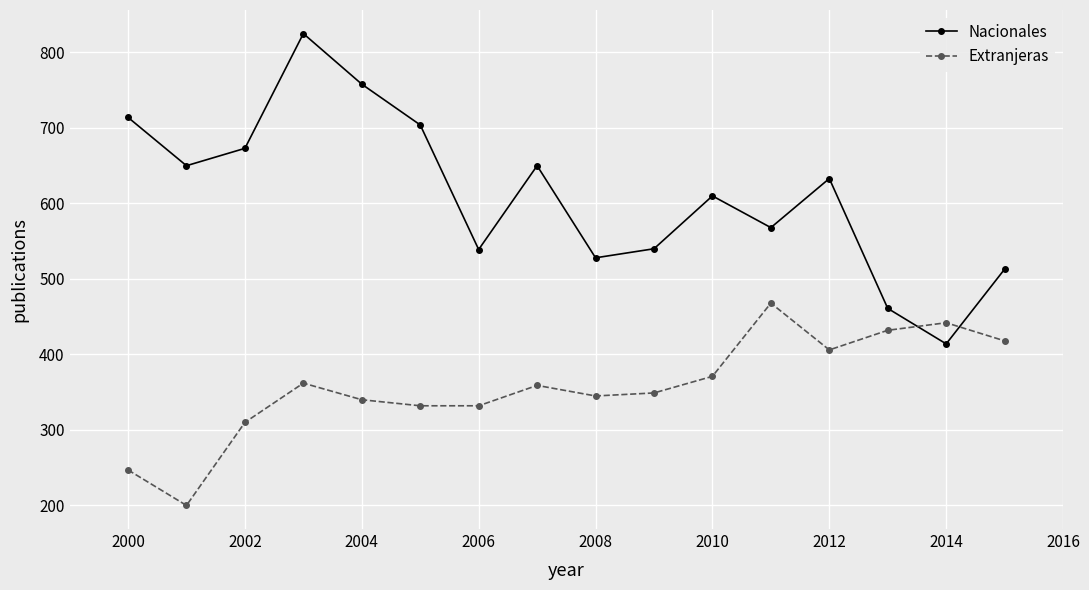

Which series has the largest range (max minus min)?

Nacionales